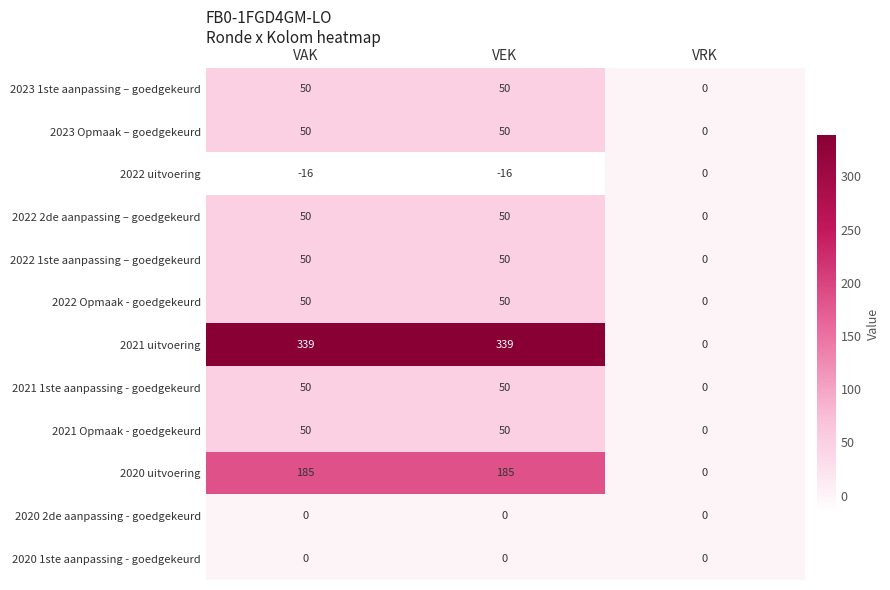

How many 2021 Opmaak - goedgekeurd values are between 0 and 50?

3